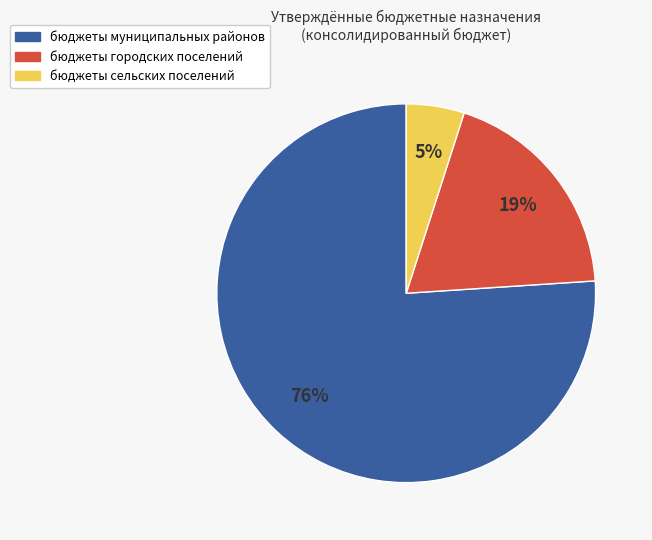

Is бюджеты сельских поселений the majority of the pie?

No